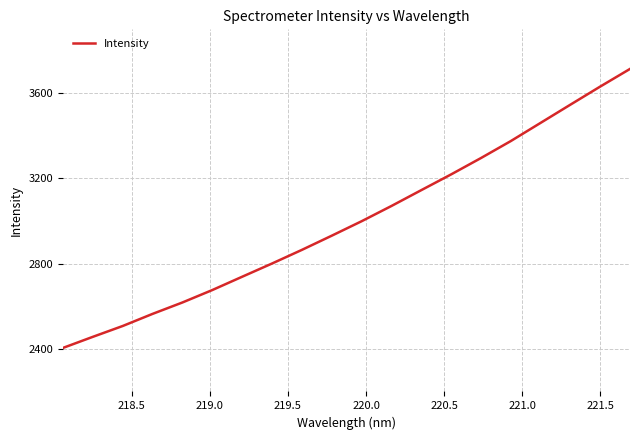

Count the number of data series in this chart.

1